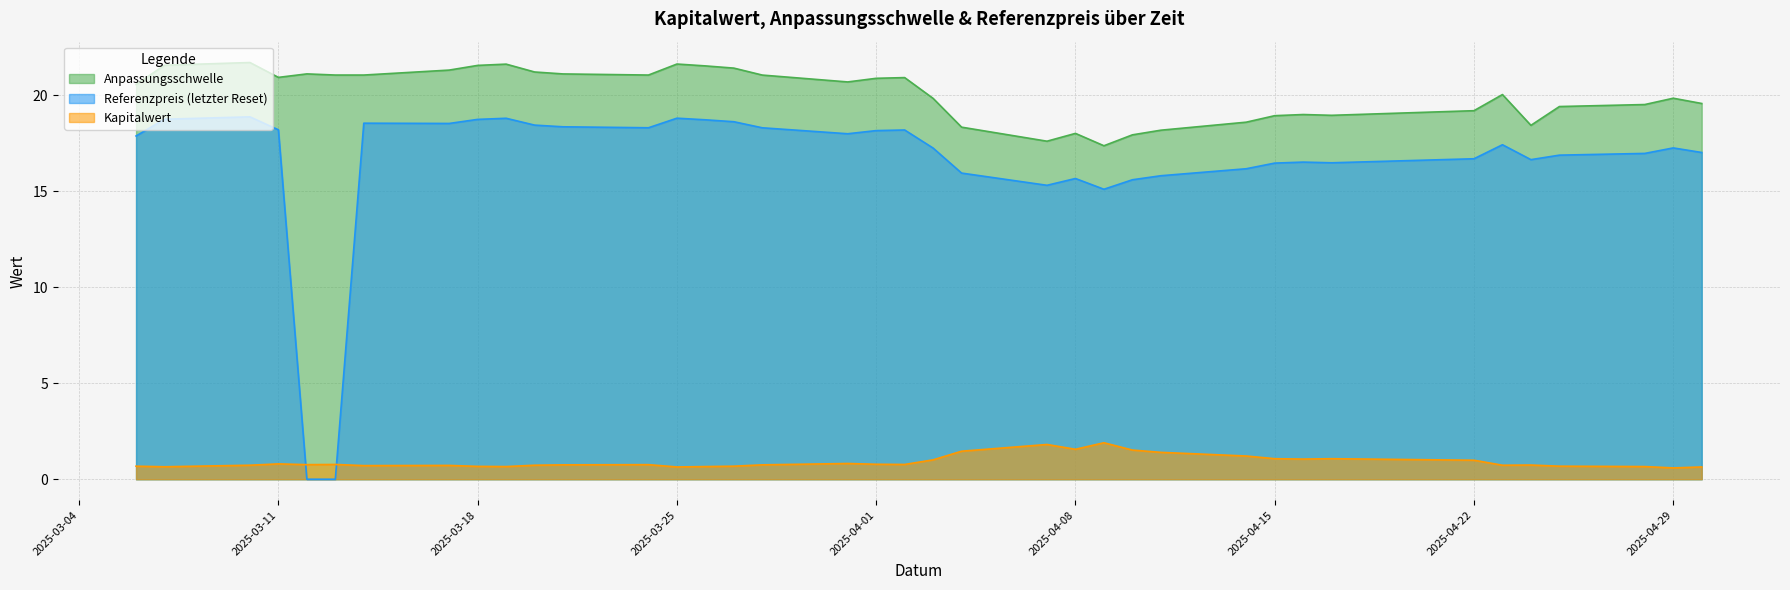

What is the total value across all series at 2025-04-04?

35.7